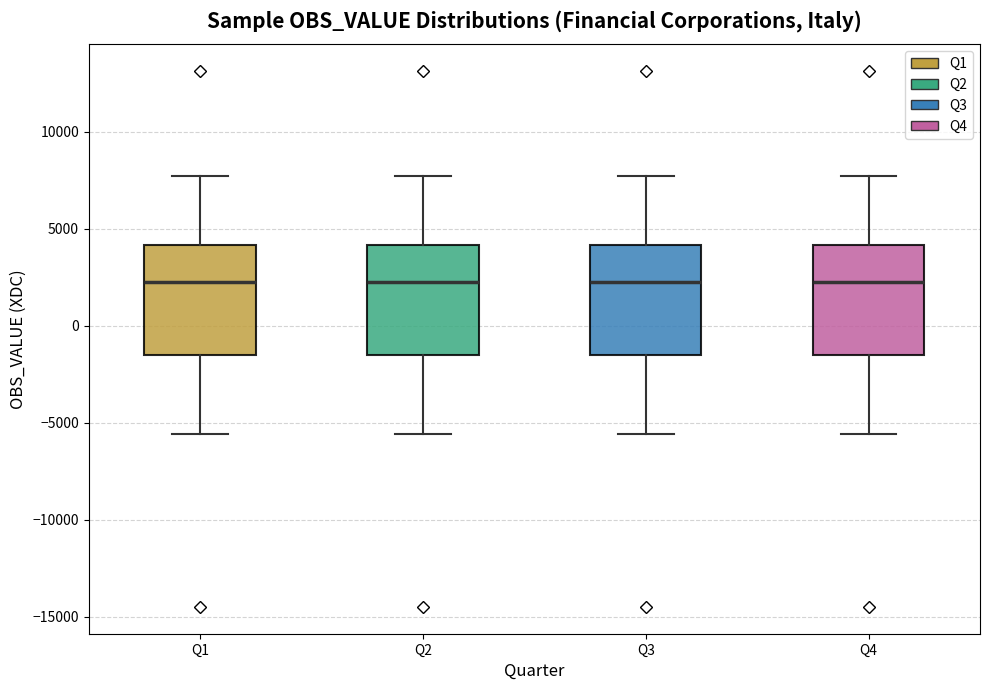

Reading left to right, read every box against the y-axis: the position of its median line, the range the box covers, and the ends of its whiskers. The values are not printed on the chart, so give them approximately, as read against the axis.

Q1: median 2500, box -1500 to 4000, whiskers -5500 to 7500
Q2: median 2500, box -1500 to 4000, whiskers -5500 to 7500
Q3: median 2500, box -1500 to 4000, whiskers -5500 to 7500
Q4: median 2500, box -1500 to 4000, whiskers -5500 to 7500